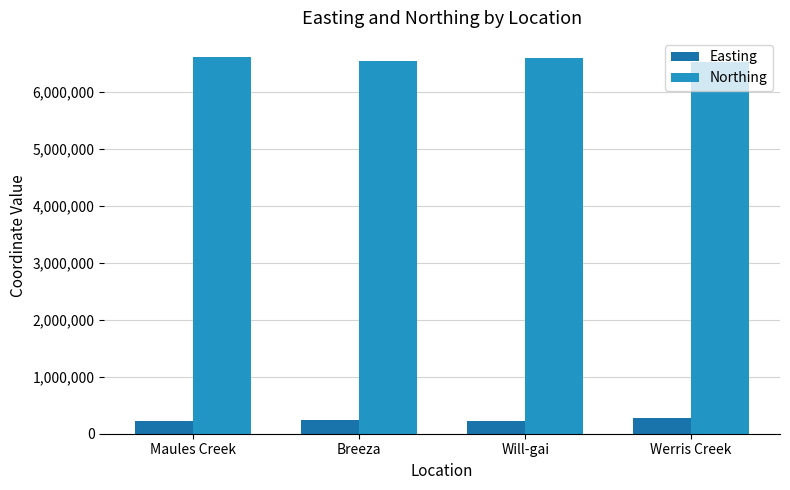

How many data points does each series have?

4